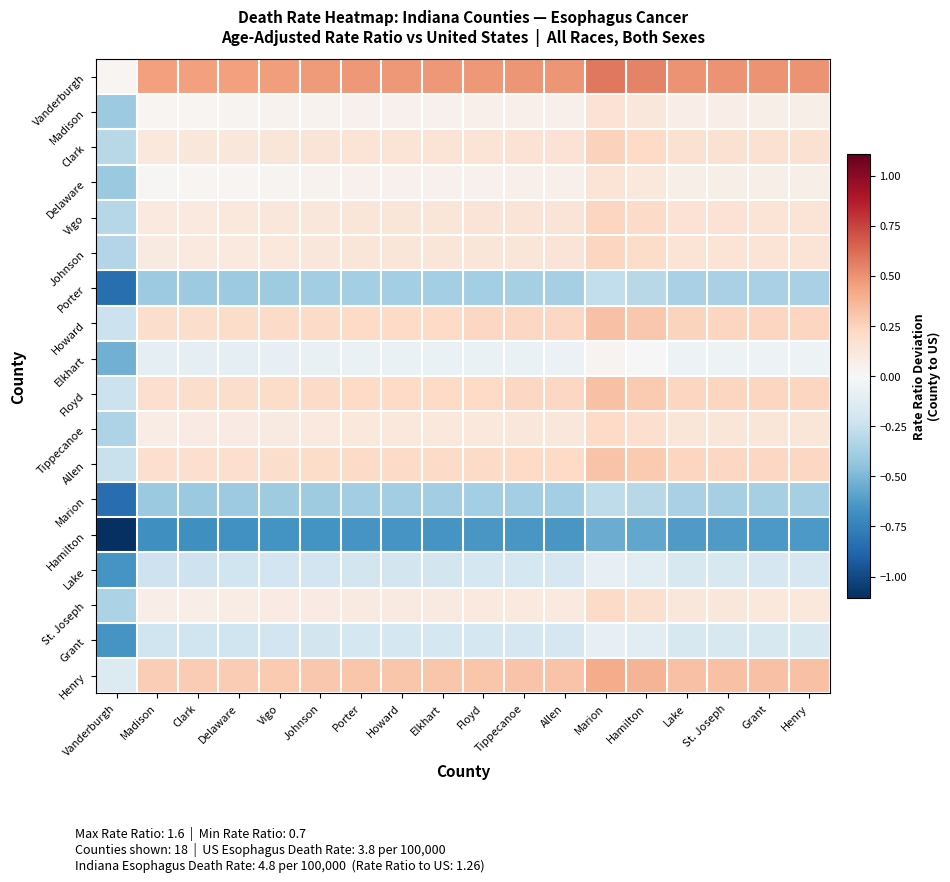

How many categories are shown in the chart?

18